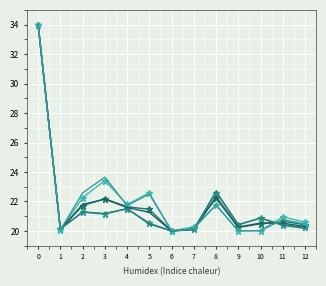

What is the spread (max minus min) of values at 3?

2.5